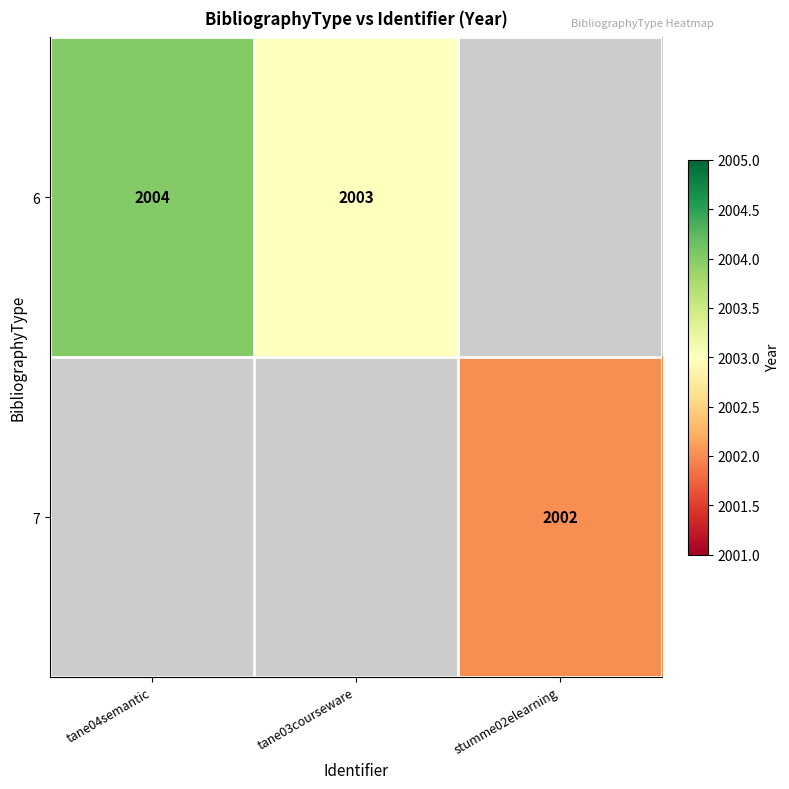

True or false: 7 has a value of 1353 at stumme02elearning.

False